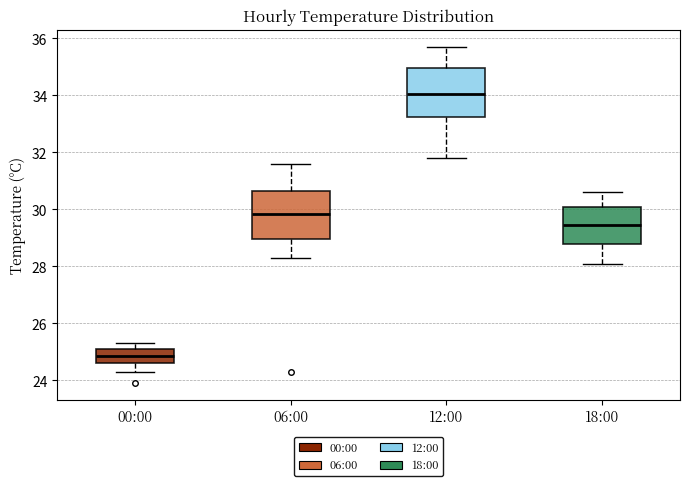

Reading left to right, read every box against the y-axis: the position of its median line, the range the box covers, and the ends of its whiskers. The values are not printed on the chart, so give them approximately, as read against the axis.

00:00: median 24.8, box 24.6 to 25.2, whiskers 24.4 to 25.4
06:00: median 29.8, box 29.0 to 30.6, whiskers 28.4 to 31.6
12:00: median 34.0, box 33.2 to 35.0, whiskers 31.8 to 35.8
18:00: median 29.4, box 28.8 to 30.2, whiskers 28.2 to 30.6